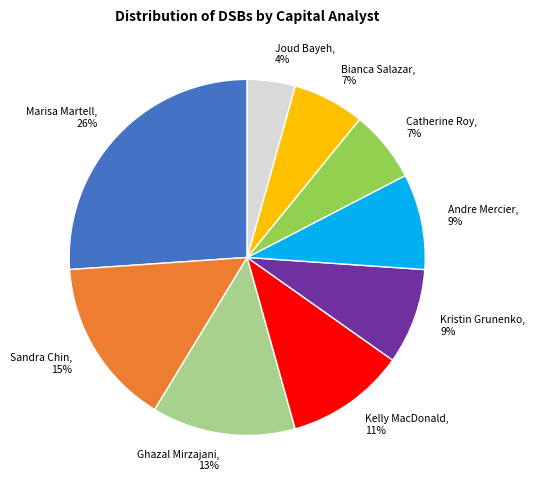

Combined, do Catherine Roy, 7% and Bianca Salazar, 7% account for over 50%?

No